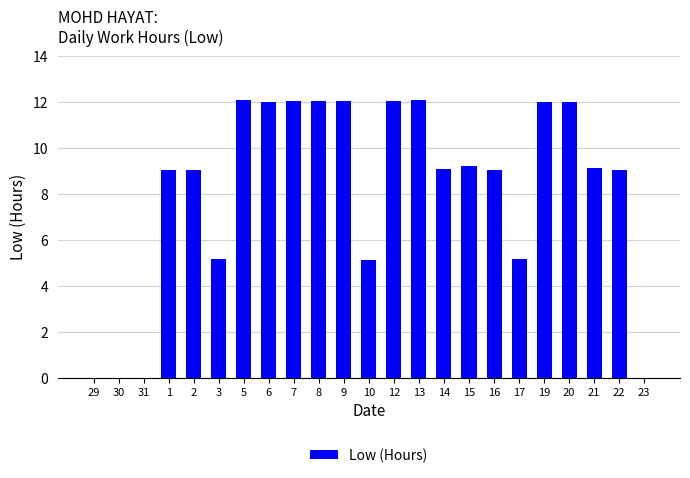

The chart shows a value of 7.4 at 17. True or false?

False